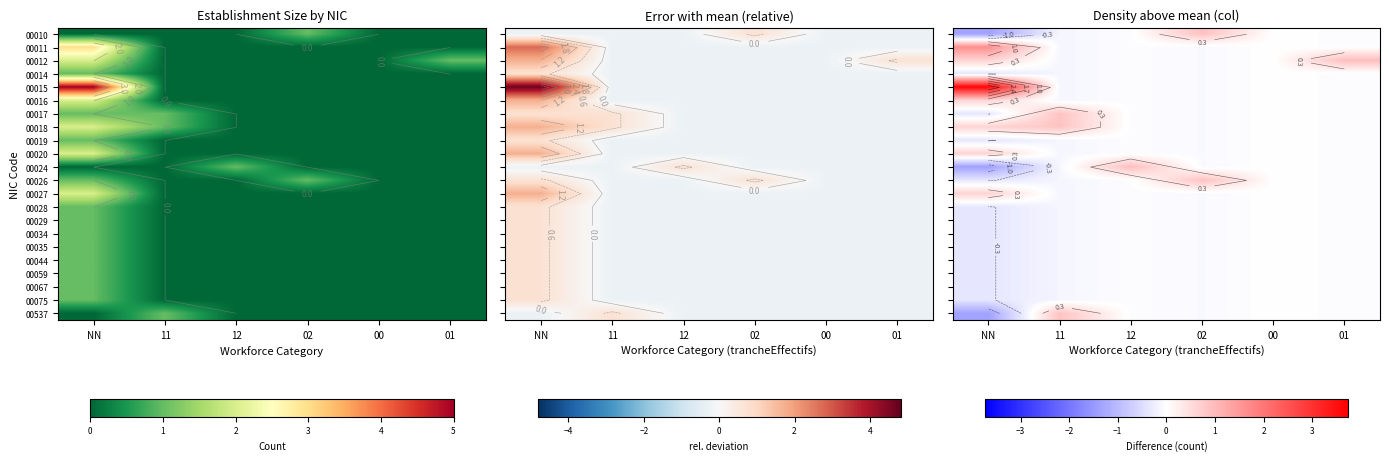

What is the smallest value displayed?

-1.4